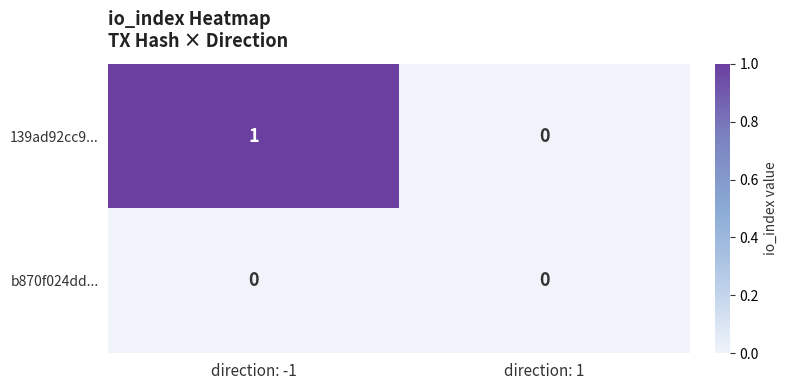

Rank the series at direction: -1 from highest to lowest value.

139ad92cc9..., b870f024dd...